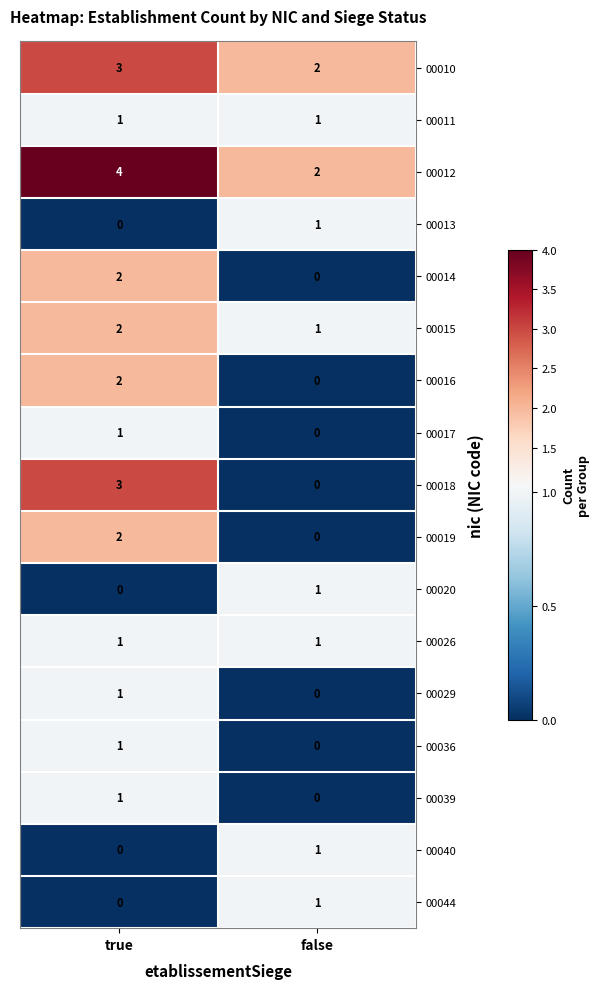

Rank the categories by 00044 value from highest to lowest.

false, true